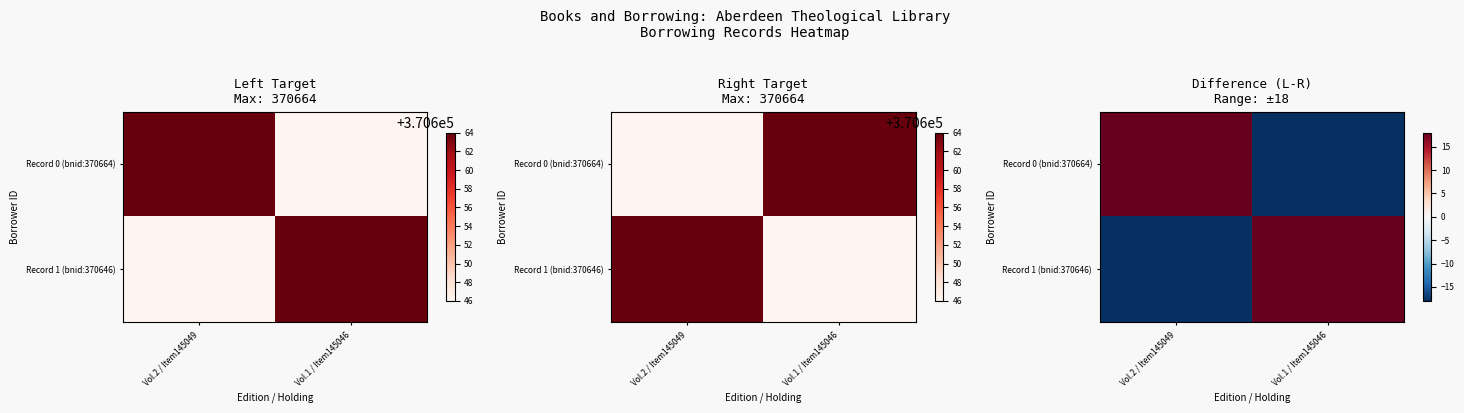

Is it true that Record 0 (bnid:370664) equals -18 at Vol.1 / Item145046?

True